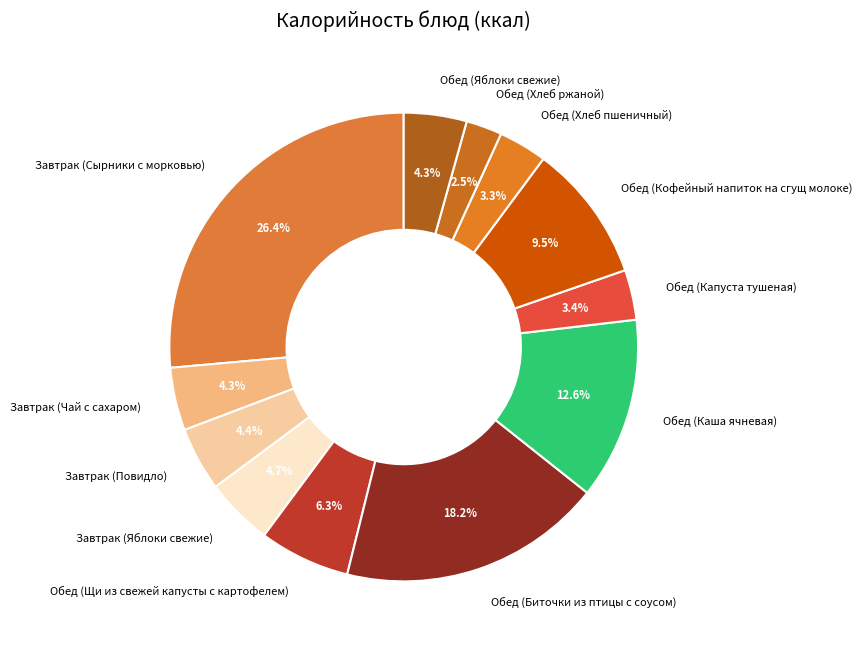

Is there a majority slice in this chart?

No